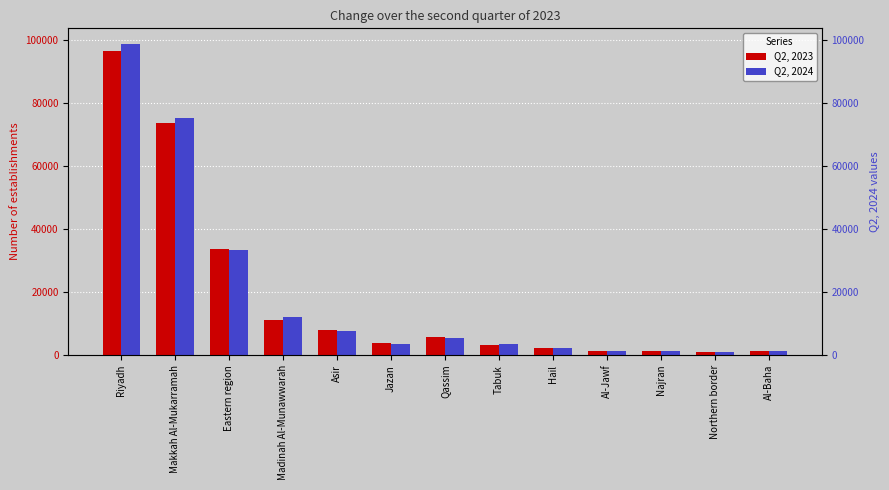

Reading left to right, list all the values displayed in this chart.

Q2, 2023: Riyadh=96356	Makkah Al-Mukarramah=73582	Eastern region=33691	Madinah Al-Munawwarah=11240	Asir=7981	Jazan=3675	Qassim=5596	Tabuk=3097	Hail=2222	Al-Jawf=1259	Najran=1376	Northern border=833	Al-Baha=1205
Q2, 2024: Riyadh=98747	Makkah Al-Mukarramah=75248	Eastern region=33253	Madinah Al-Munawwarah=12069	Asir=7469	Jazan=3482	Qassim=5460	Tabuk=3483	Hail=2137	Al-Jawf=1203	Najran=1205	Northern border=878	Al-Baha=1271